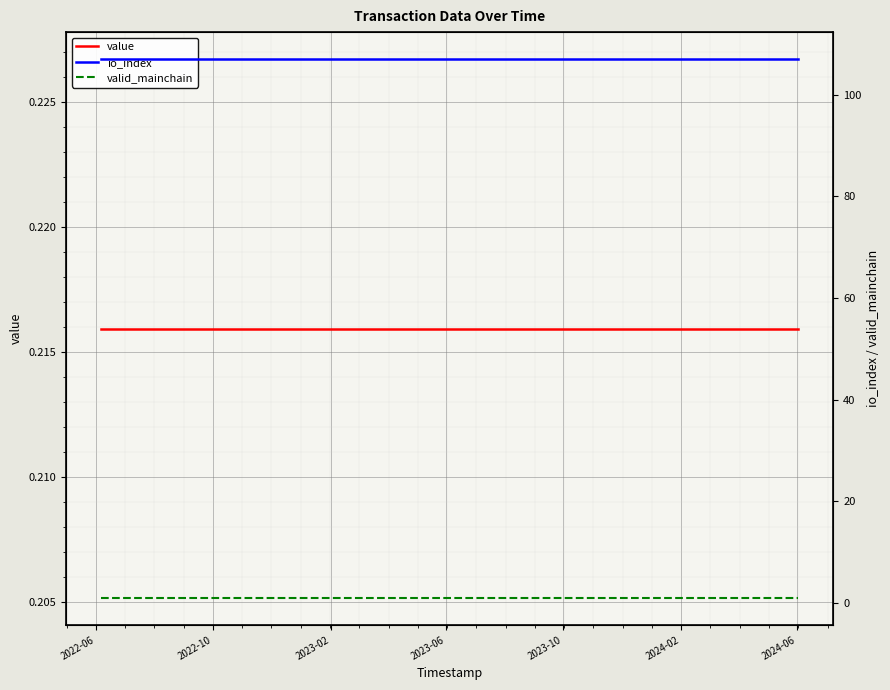

True or false: valid_mainchain has more than 0 points higher than both neighbors.

False